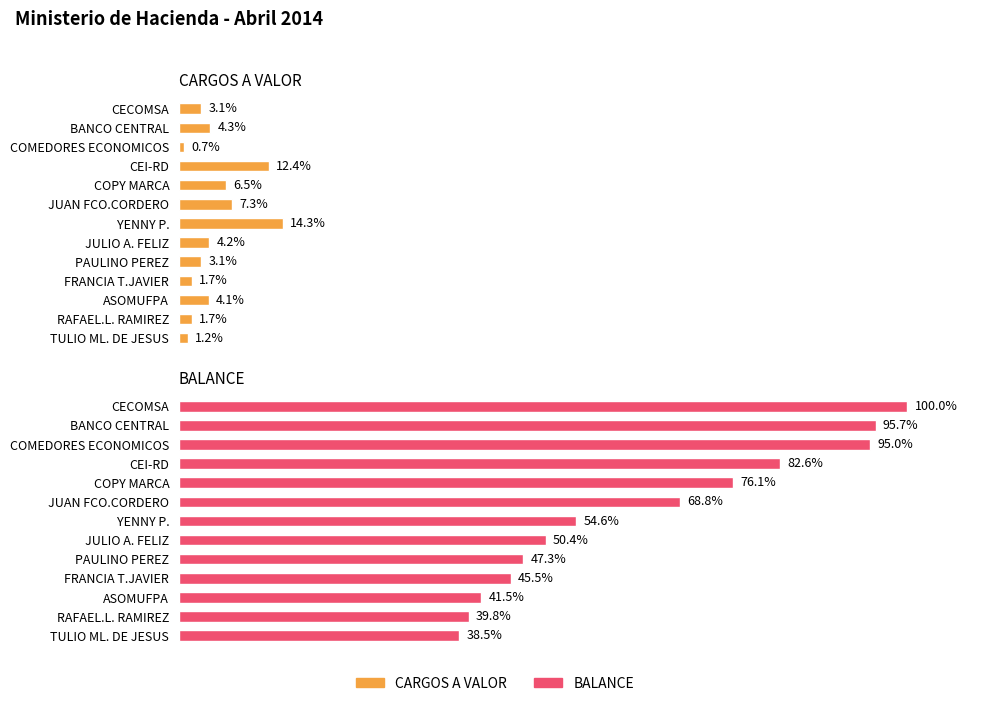

Reading right to left, transcribe all the data shown in this chart.

CARGOS A VALOR: 1.2	1.7	4.1	1.7	3.1	4.2	14.3	7.3	6.5	12.4	0.7	4.3	3.1
BALANCE: 38.5	39.8	41.5	45.5	47.3	50.4	54.6	68.8	76.1	82.6	95.0	95.7	100.0